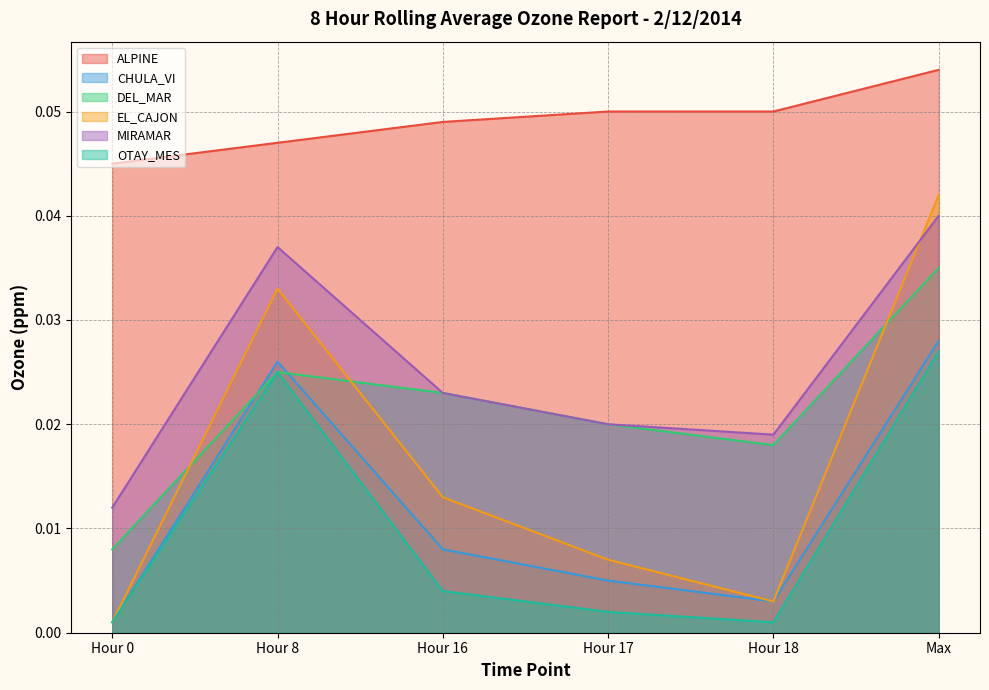

True or false: OTAY_MES has a value of 0.0 at Hour 18.

False